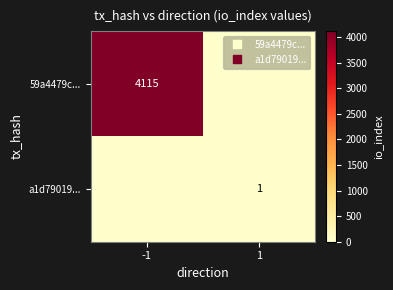

What is the difference between the a1d79019... values at 1 and -1?

1